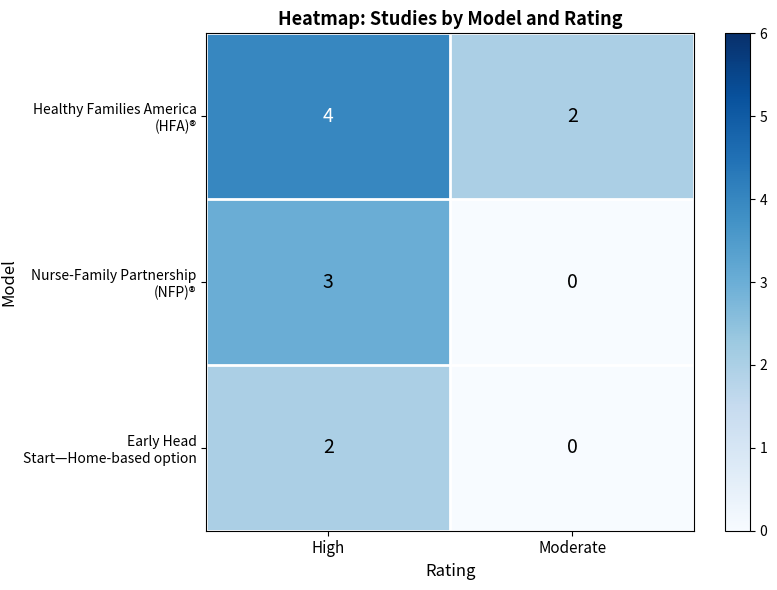

At which category is the sum across all series the highest?

High